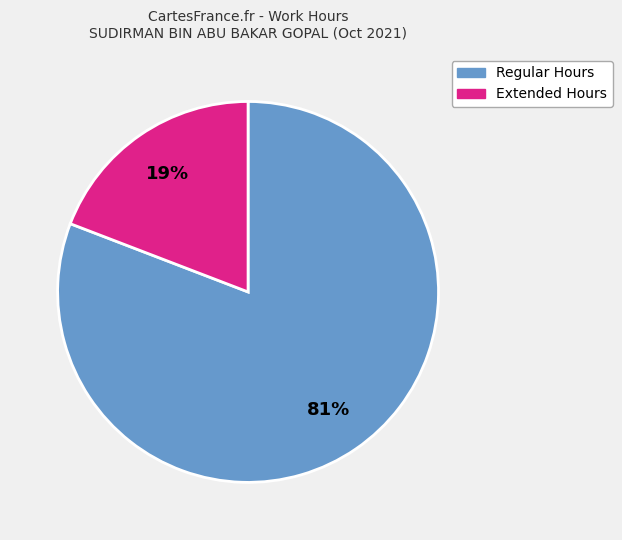

Which slice represents more than half of the pie?

Regular Hours